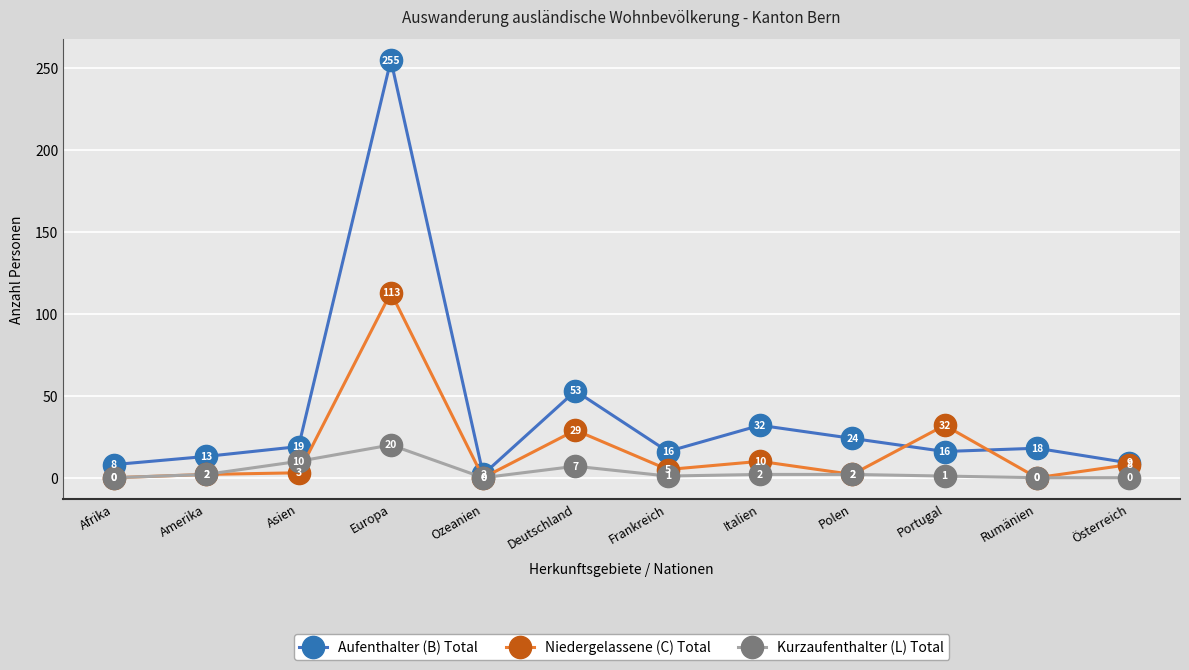

Rank the series by their maximum value, from lowest to highest.

Kurzaufenthalter (L) Total, Niedergelassene (C) Total, Aufenthalter (B) Total